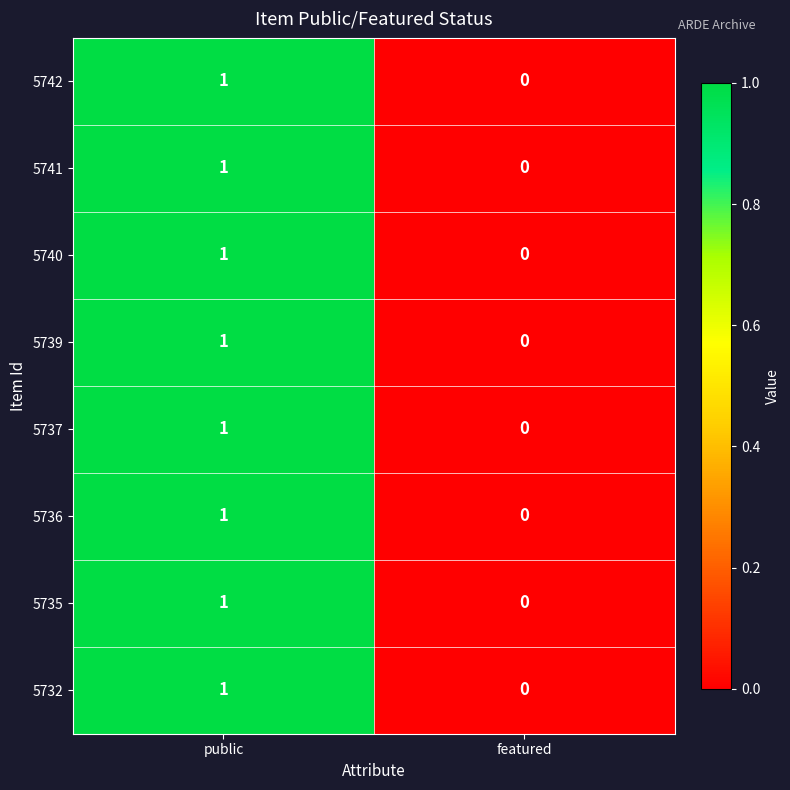

At which category is the sum across all series the highest?

public